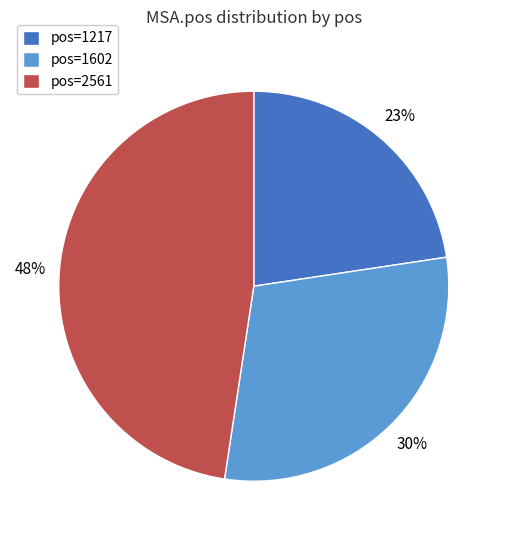

To the nearest percent, what percentage of the pie is pos=1602?

30%